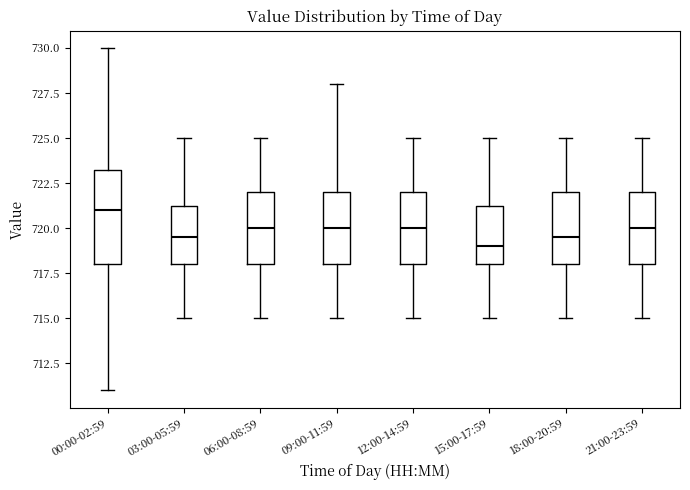

Reading left to right, read every box against the y-axis: the position of its median line, the range the box covers, and the ends of its whiskers. The values are not printed on the chart, so give them approximately, as read against the axis.

00:00-02:59: median 721.0, box 718.0 to 723.5, whiskers 711.0 to 730.0
03:00-05:59: median 719.5, box 718.0 to 721.5, whiskers 715.0 to 725.0
06:00-08:59: median 720.0, box 718.0 to 722.0, whiskers 715.0 to 725.0
09:00-11:59: median 720.0, box 718.0 to 722.0, whiskers 715.0 to 728.0
12:00-14:59: median 720.0, box 718.0 to 722.0, whiskers 715.0 to 725.0
15:00-17:59: median 719.0, box 718.0 to 721.5, whiskers 715.0 to 725.0
18:00-20:59: median 719.5, box 718.0 to 722.0, whiskers 715.0 to 725.0
21:00-23:59: median 720.0, box 718.0 to 722.0, whiskers 715.0 to 725.0